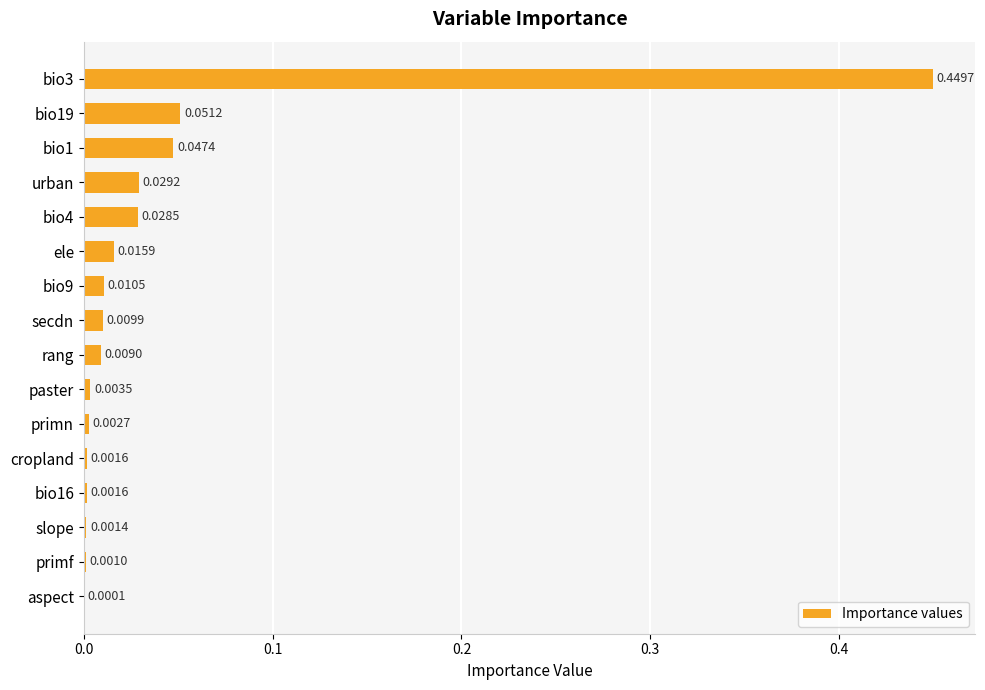

What is the sum of all values?

0.7